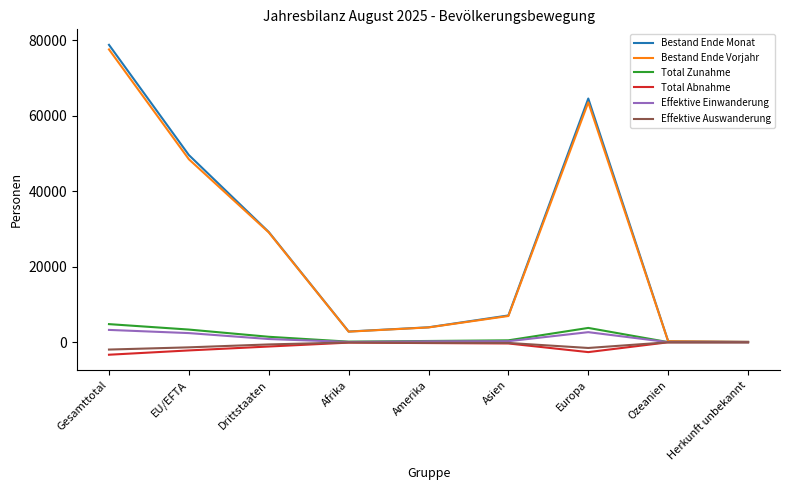

What is the total value across all series at Gesamttotal?

159179